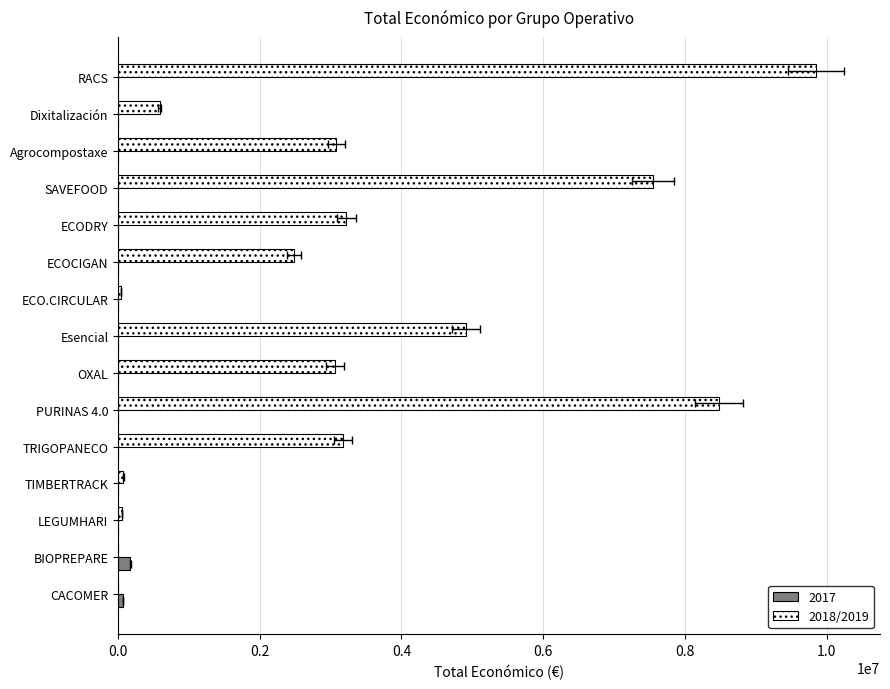

True or false: the data shows 36301 at LEGUMHARI.

False